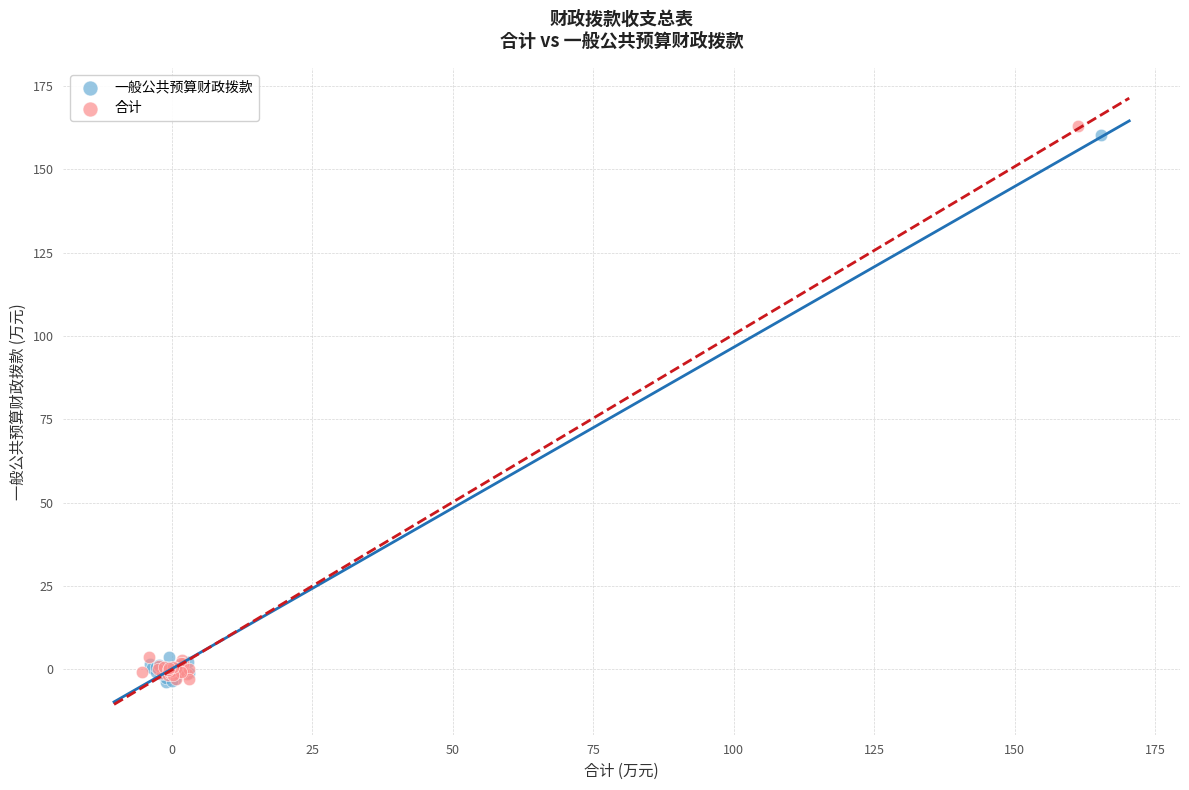

What are all the series names shown in the legend?

一般公共预算财政拨款, 合计